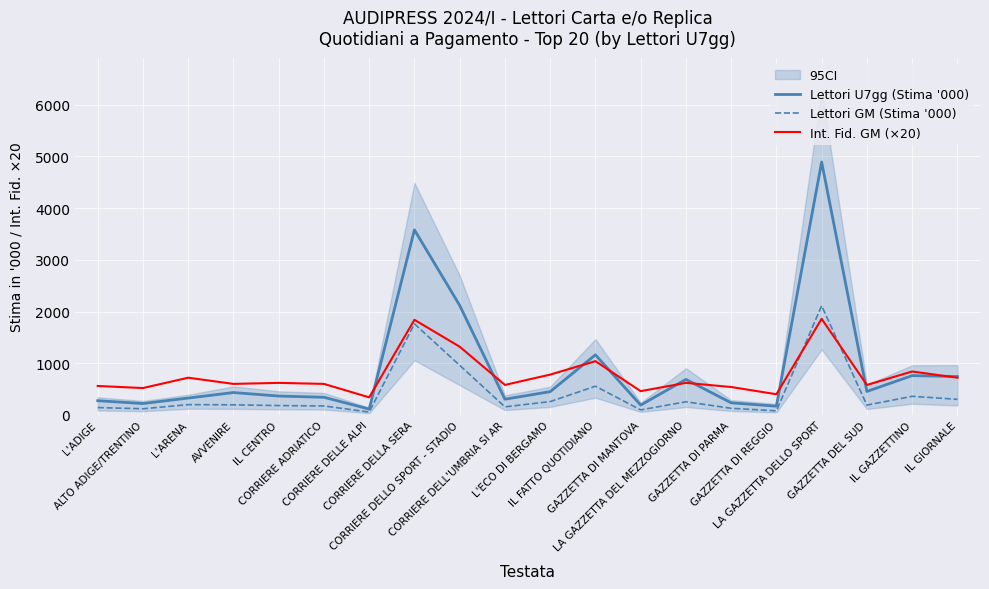

How many interior local peaks does the Lettori GM (Stima '000) series have?

6